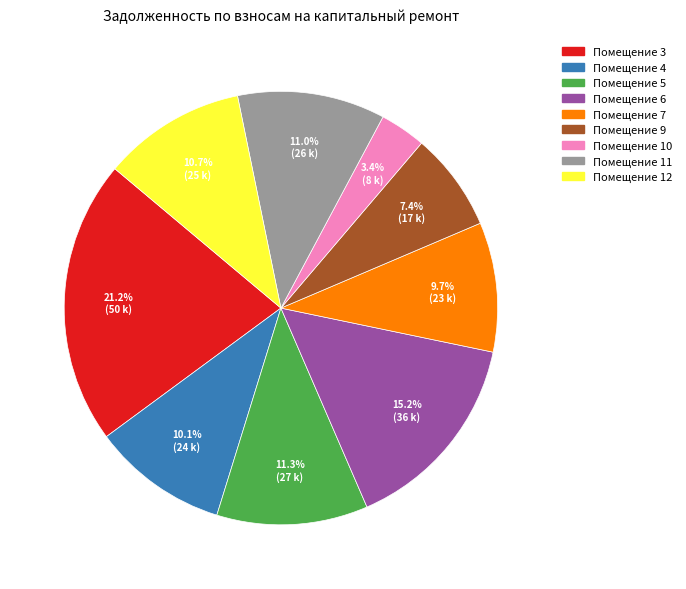

Is there a majority slice in this chart?

No